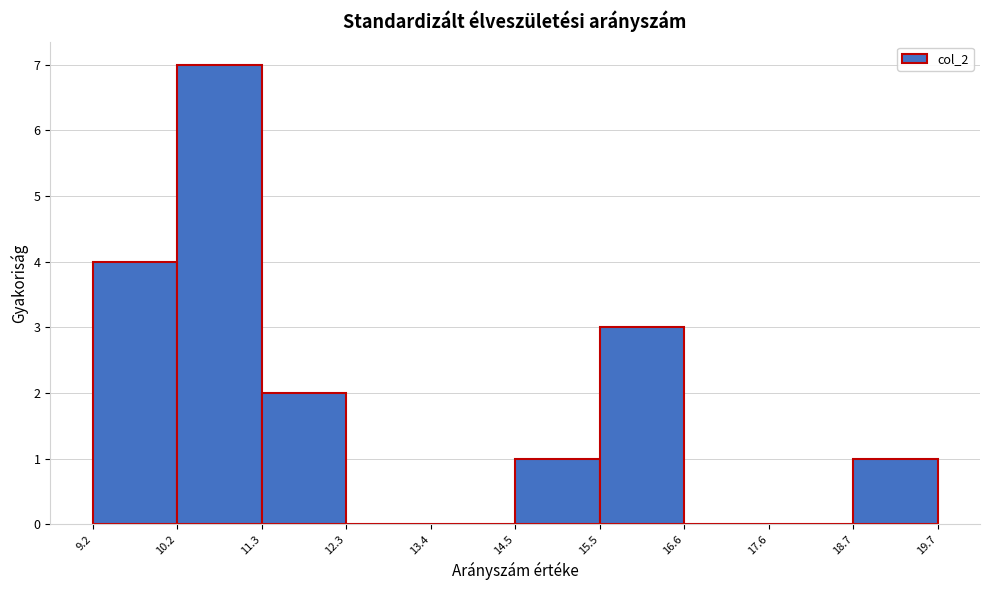

Reading left to right, transcribe this chart: for each bar, give the range it covers on the x-axis and its height. The values are not printed on the chart, so give them approximately, as read against the axis.

9.2 to 10.2: 4
10.2 to 11.3: 7
11.3 to 12.3: 2
12.3 to 13.4: 0
13.4 to 14.5: 0
14.5 to 15.5: 1
15.5 to 16.6: 3
16.6 to 17.6: 0
17.6 to 18.7: 0
18.7 to 19.7: 1